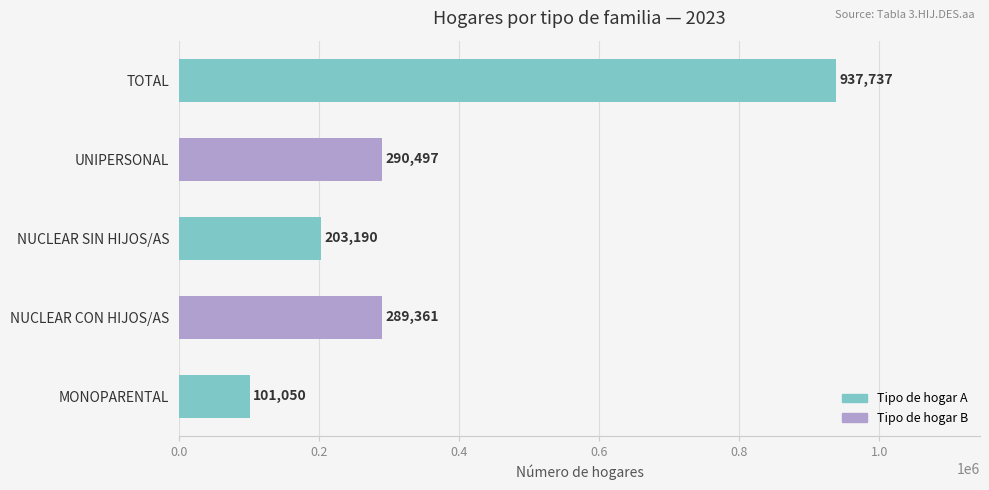

True or false: the data shows 518074.4 at UNIPERSONAL.

False